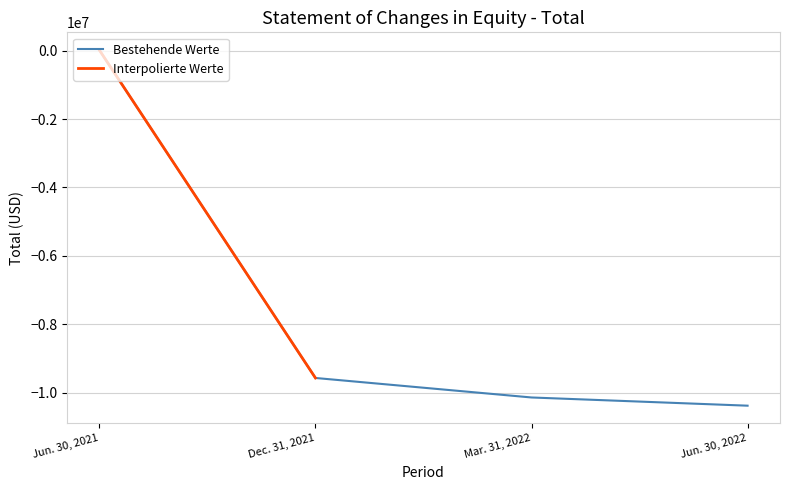

What is the label of the 1st point from the left?

Jun. 30, 2021